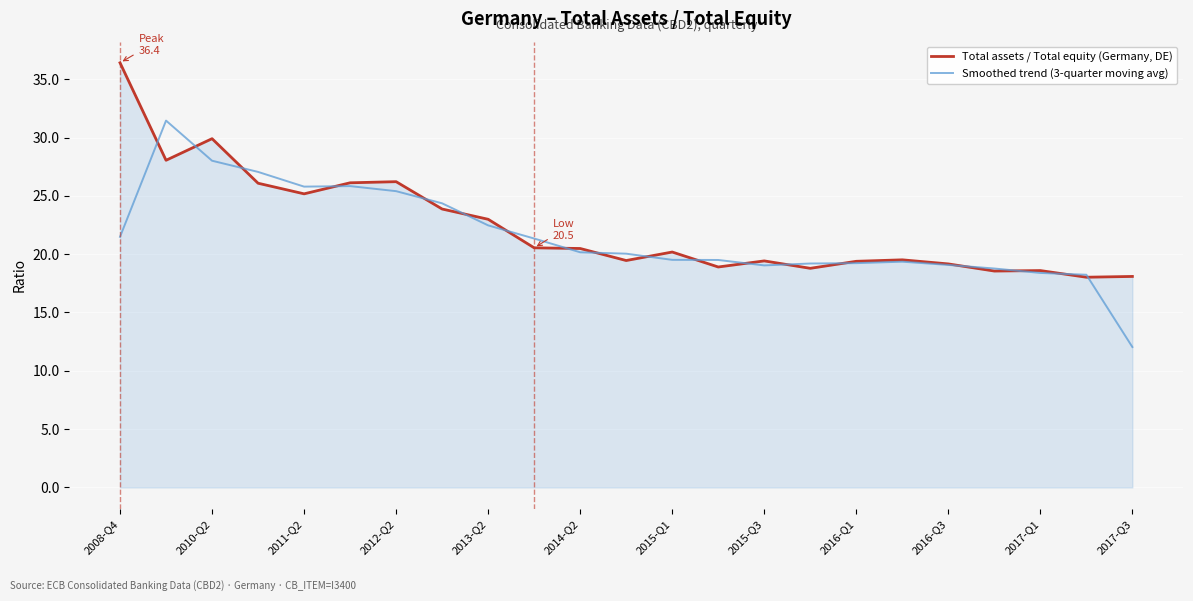

What is the minimum value for Smoothed trend (3-quarter moving avg)?

12.0